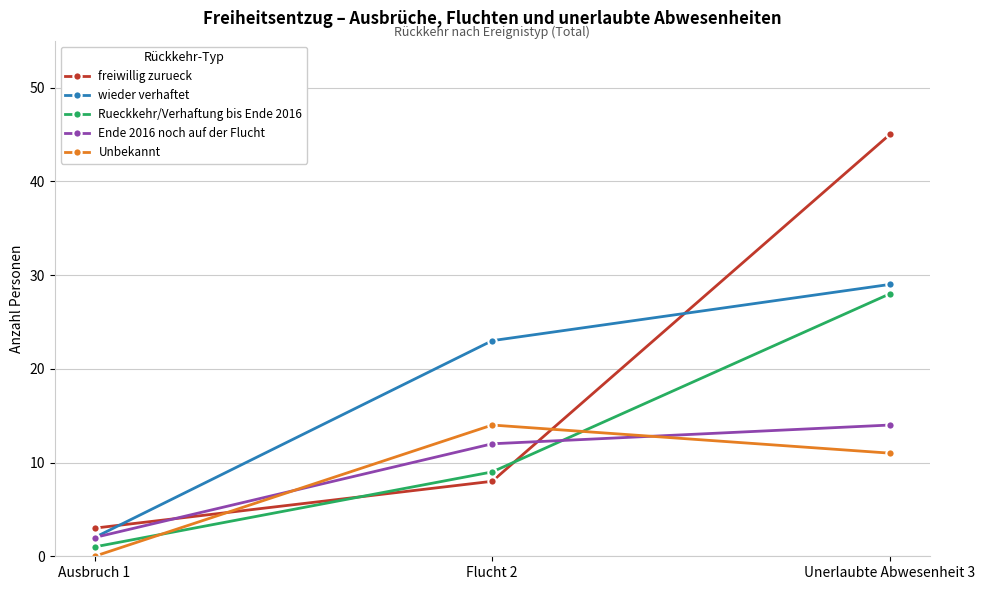

What is the label of the 3rd point from the left?

Unerlaubte Abwesenheit 3